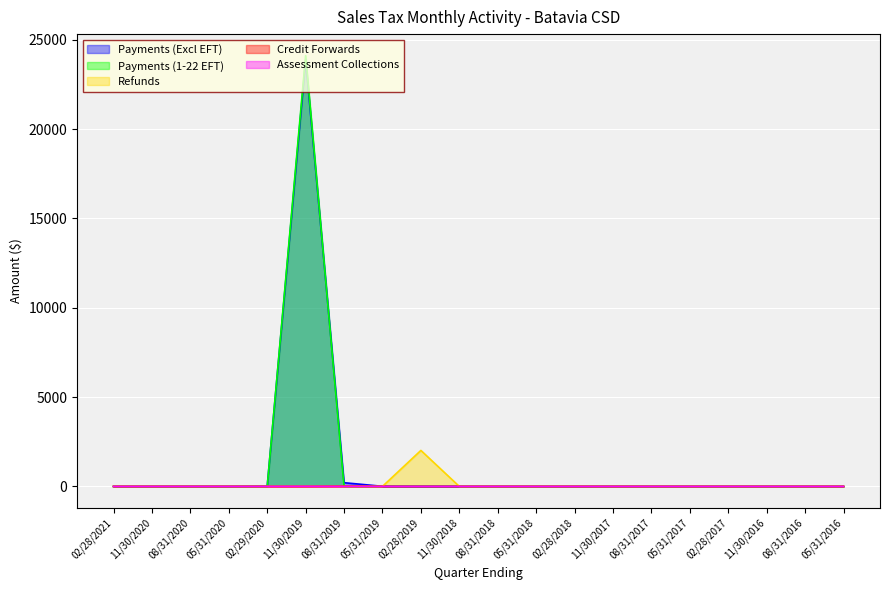

Which series has the largest range (max minus min)?

Payments (1-22 EFT)